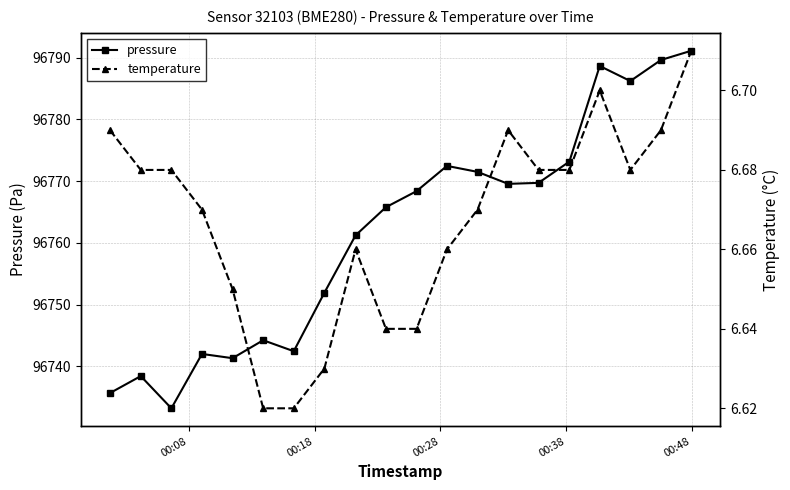

What is the highest value of the pressure series?

96791.1